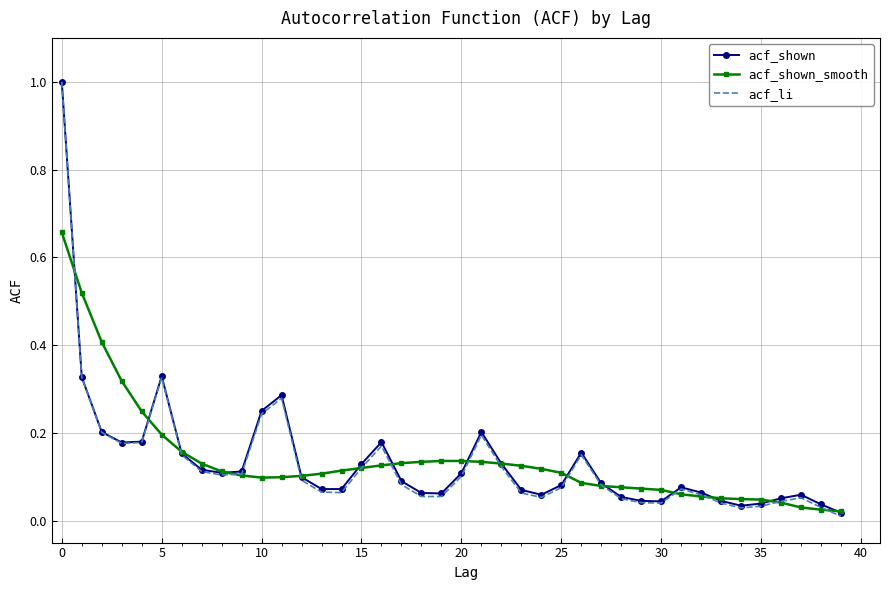

Which series has the largest range (max minus min)?

acf_li